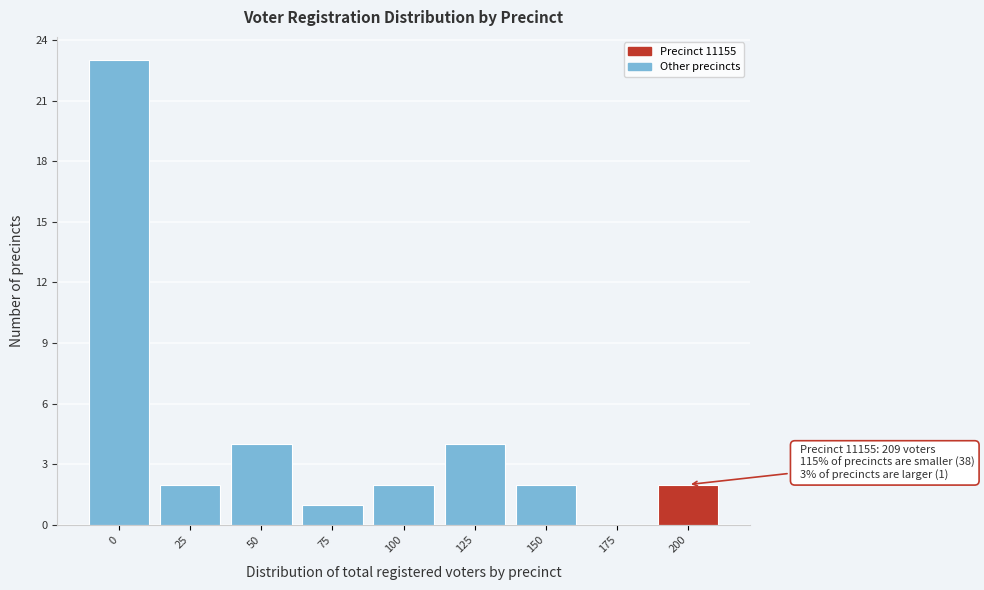

Reading left to right, what are all the values shown in this chart?

0=23	25=2	50=4	75=1	100=2	125=4	150=2	175=0	200=2